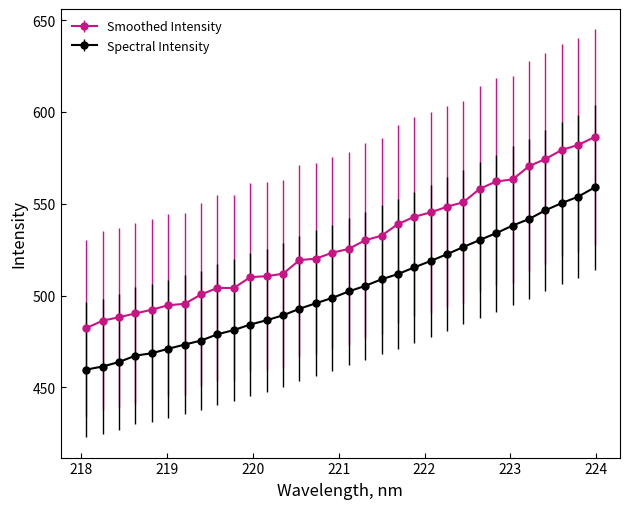

Which label corresponds to the smallest value in the chart?

218.0596